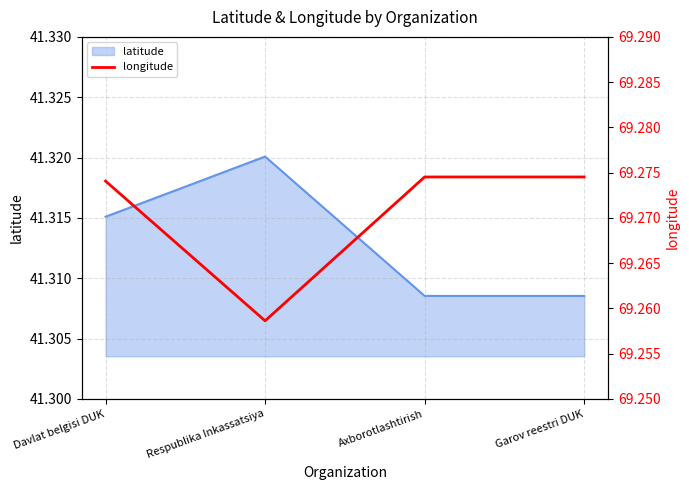

What is the label of the 4th point from the left?

Garov reestri DUK